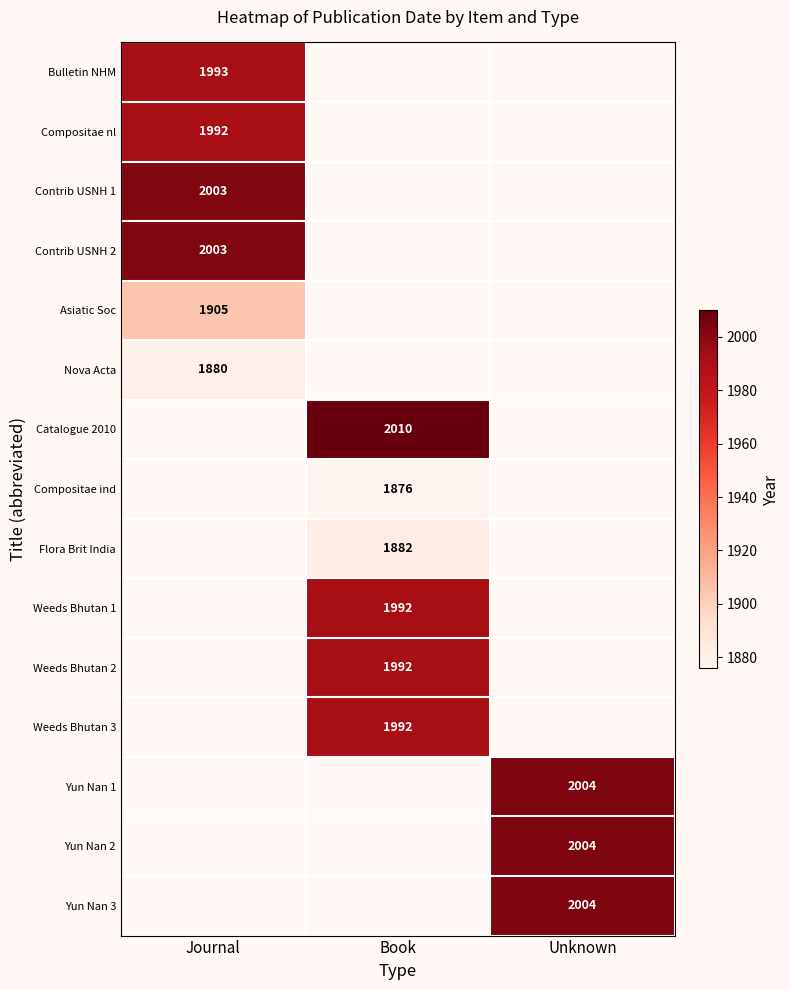

Which has a higher value, Journal or Book?

Book